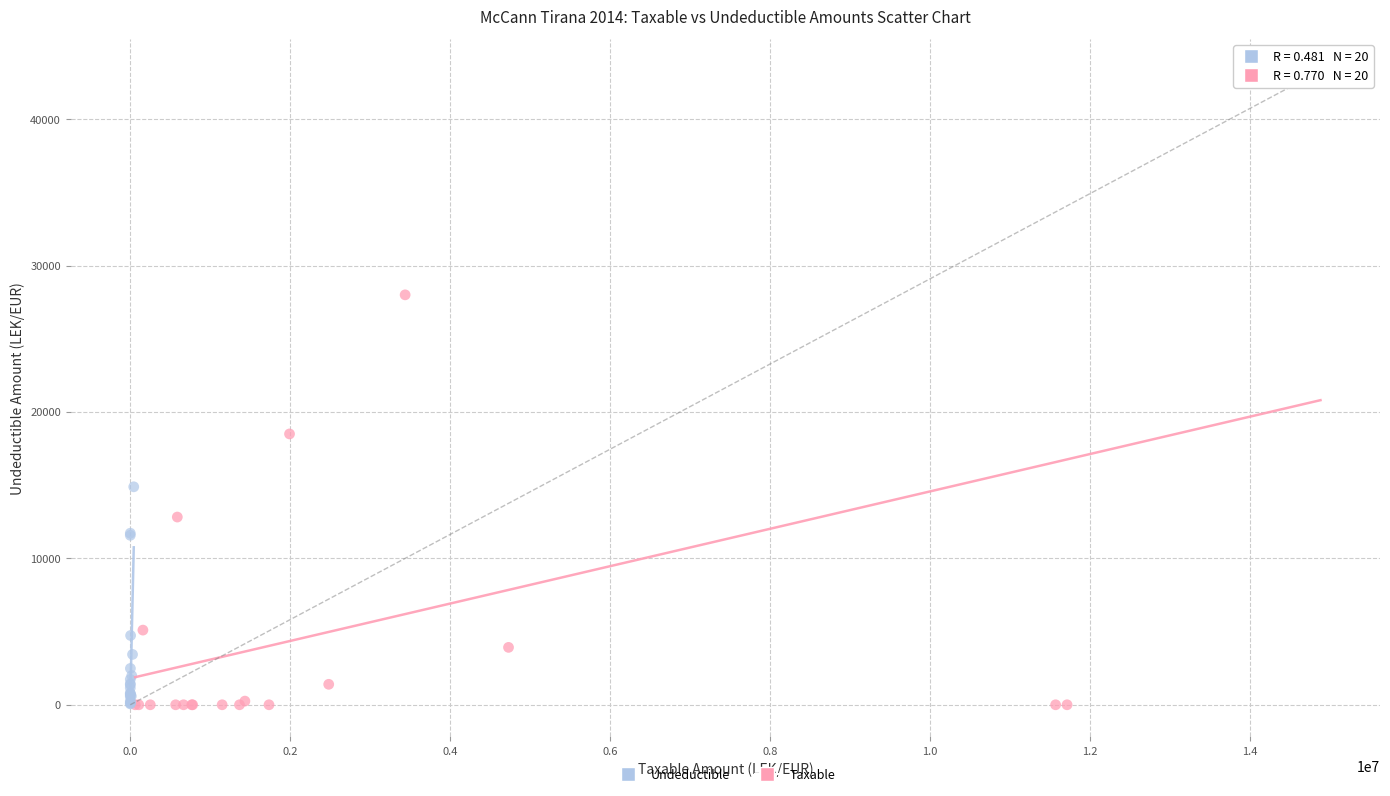

Which series reaches the maximum Y coordinate?

Taxable